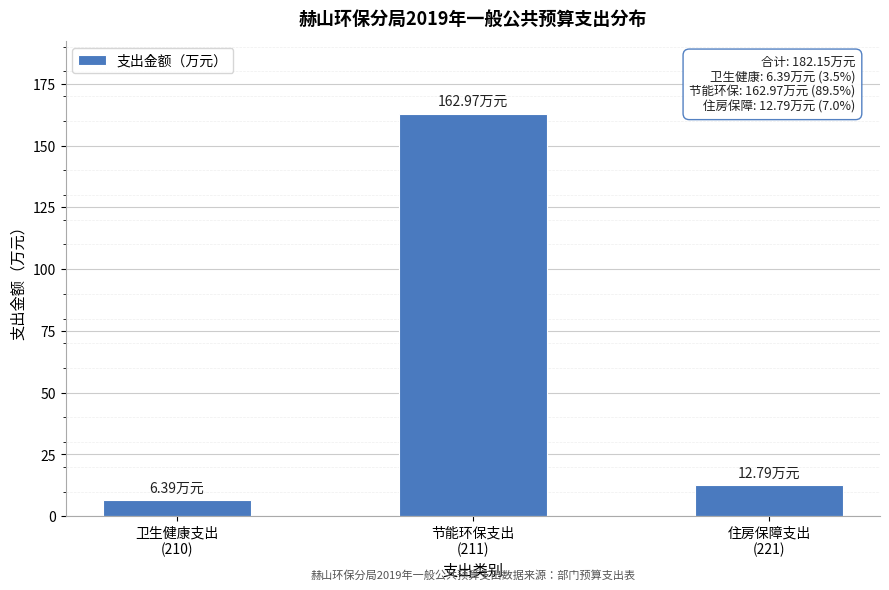

What is the difference between the second highest and minimum values?

6.4